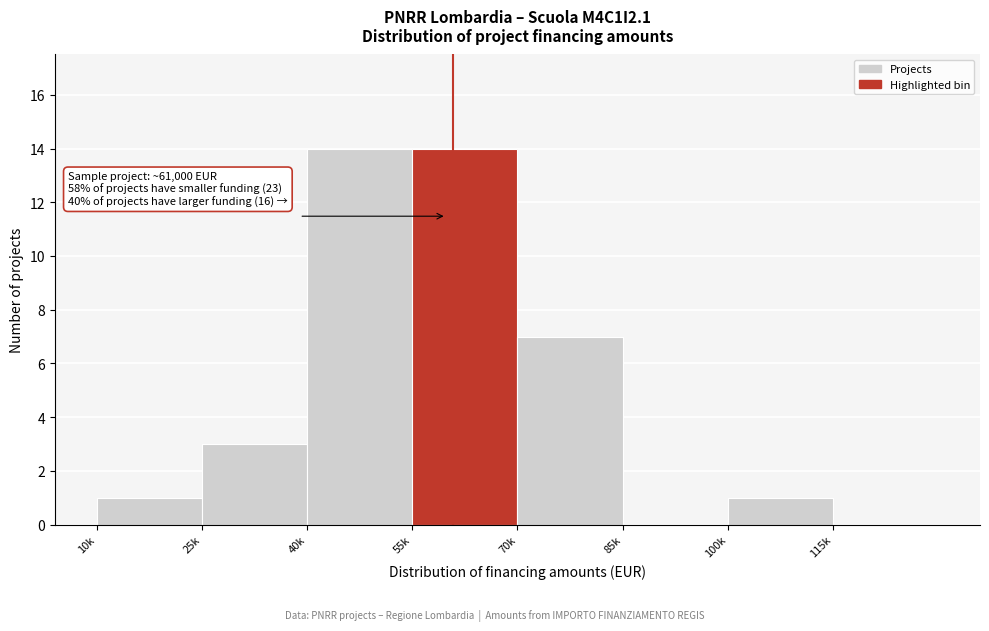

Reading left to right, list all the values displayed in this chart.

10k=1	25k=3	40k=14	55k=14	70k=7	85k=0	100k=1	115k=0